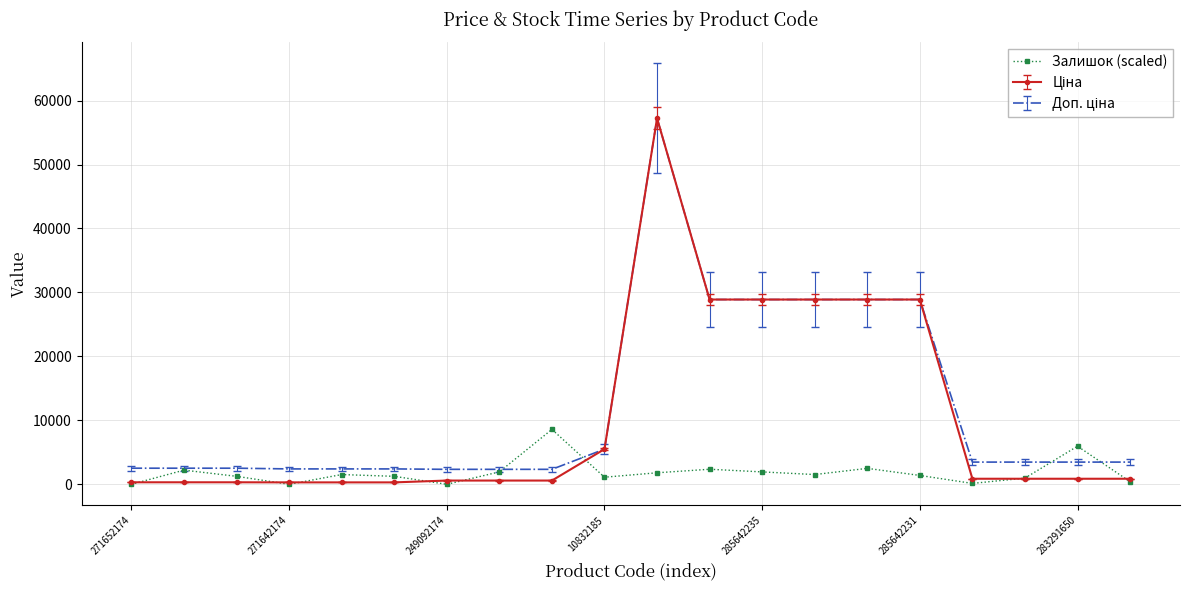

What is the greatest value displayed?

57235.5